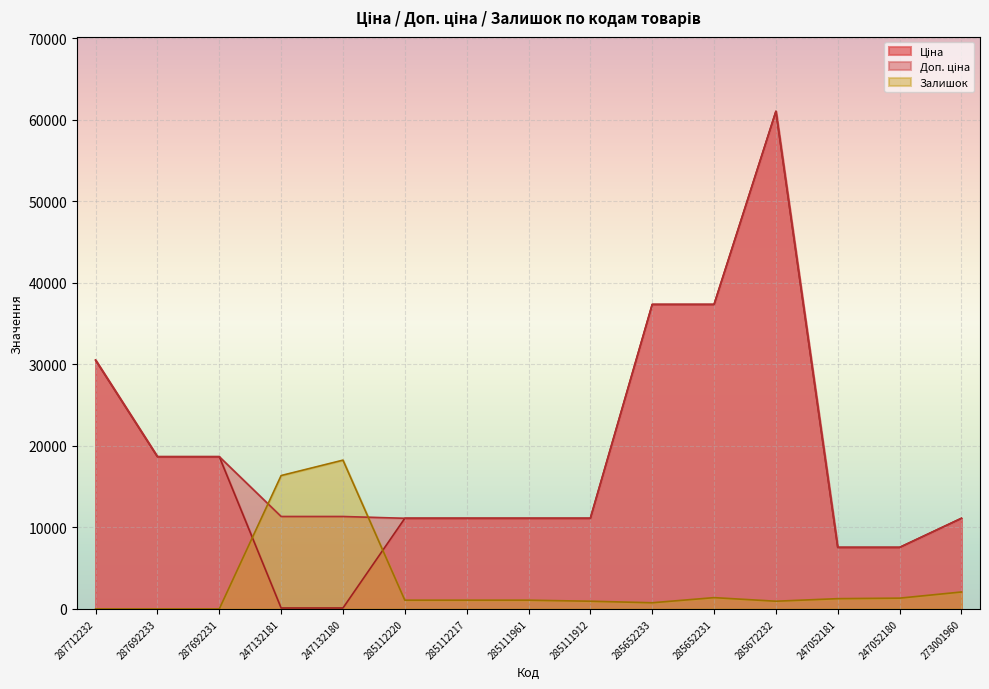

Which series has the widest spread of values?

Ціна